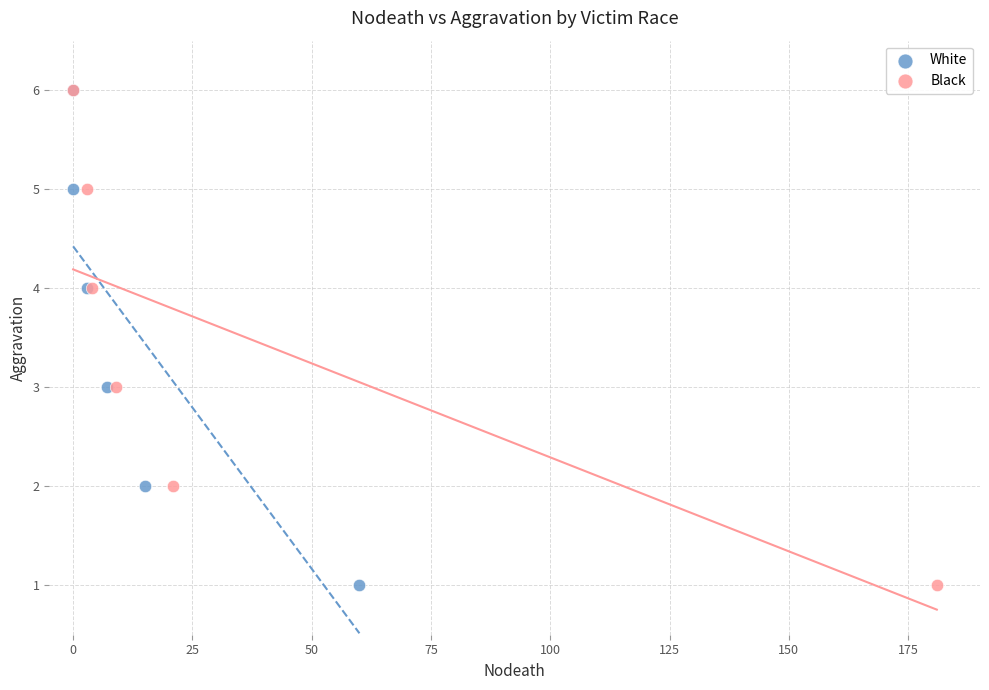

What are all the series names shown in the legend?

White, Black